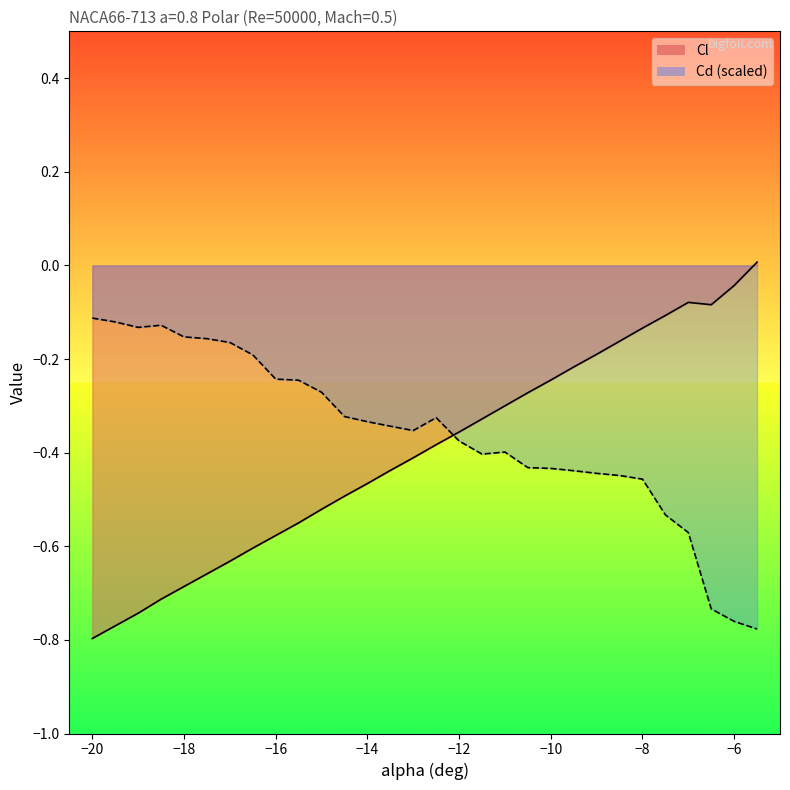

What is the value of the Cl point at the 4th from the left?

-0.7